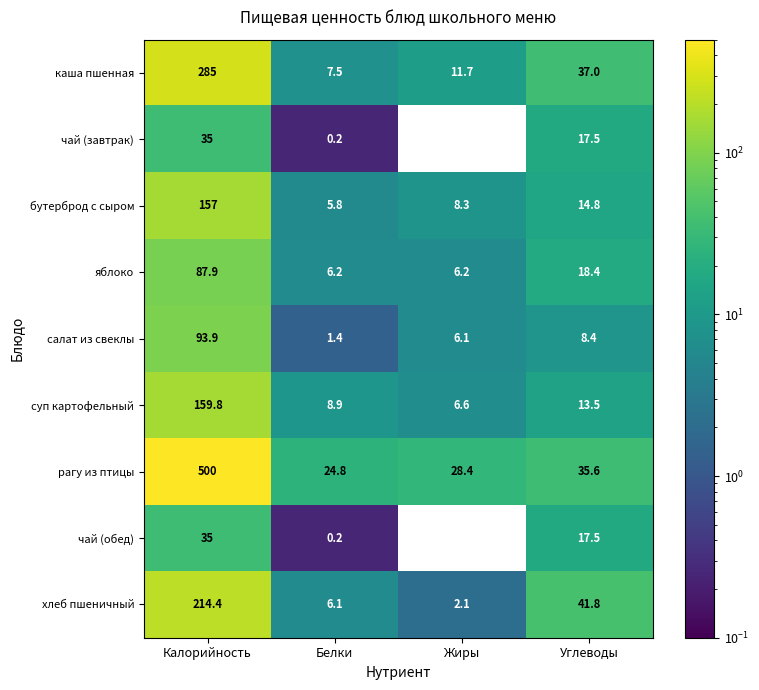

Rank the categories by бутерброд с сыром value from highest to lowest.

Калорийность, Углеводы, Жиры, Белки